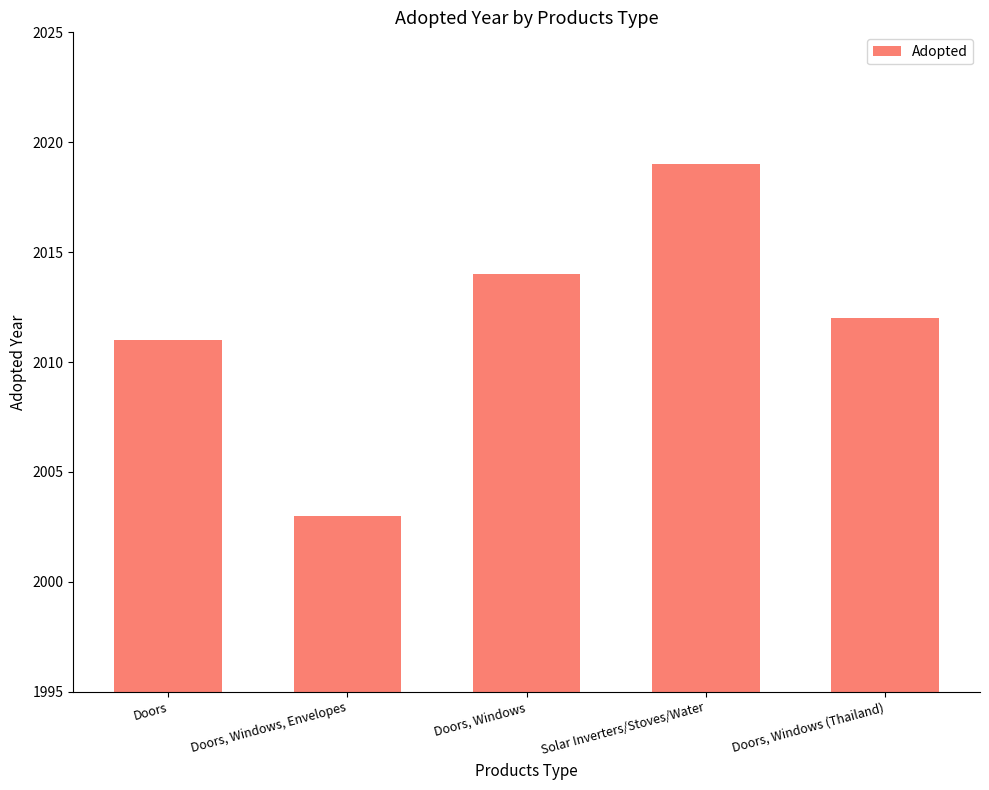

What is the smallest value displayed?

2003